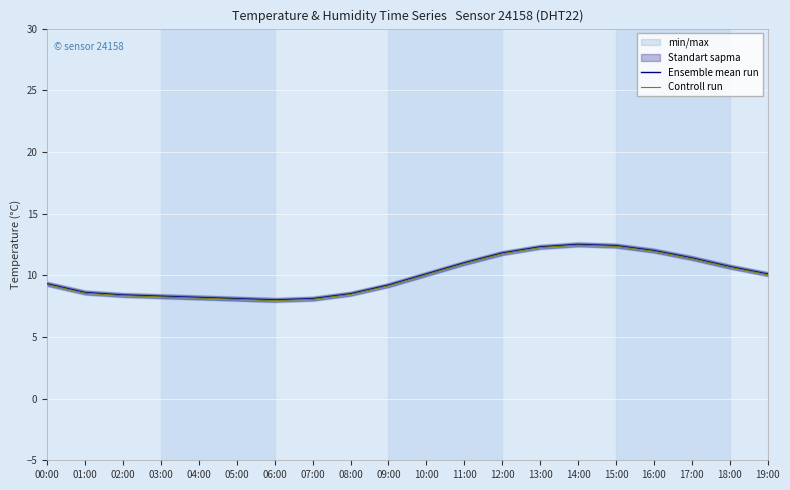

The value of Ensemble mean run at 07:00 is 11.1. True or false?

False